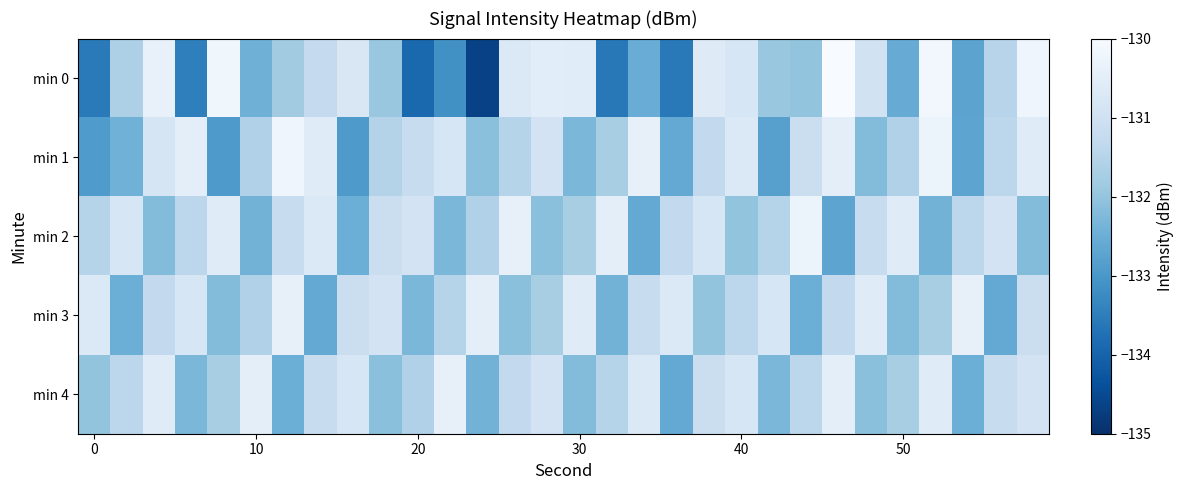

Which series has the largest total across all categories?

min 3